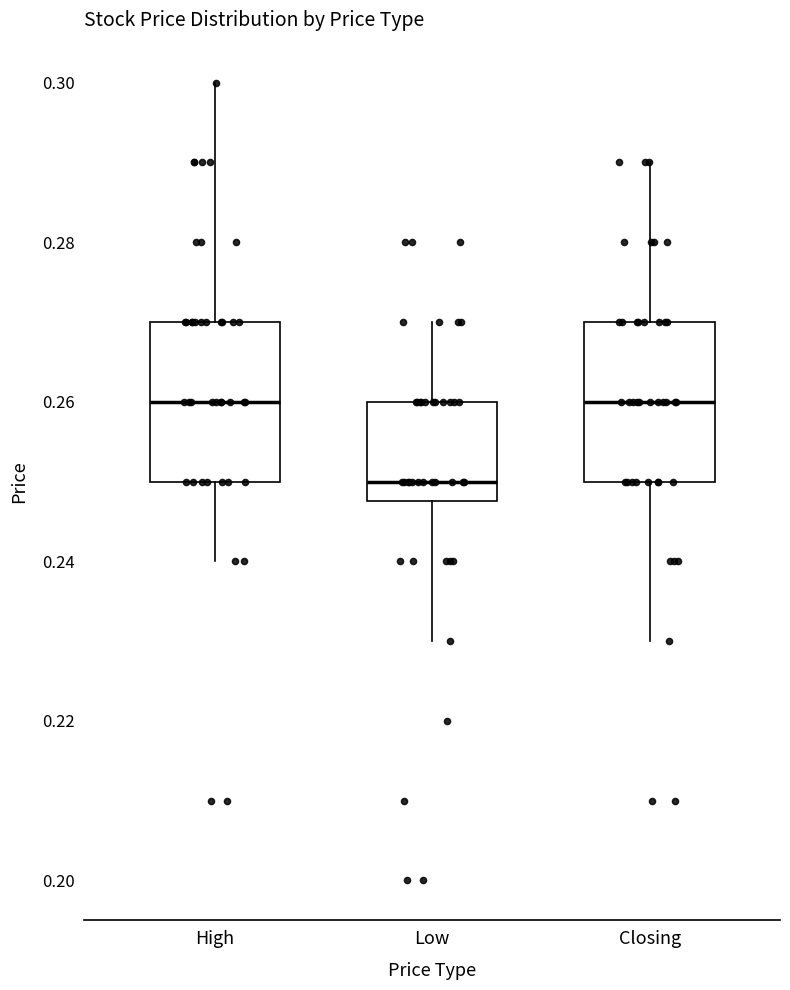

Reading left to right, read every box against the y-axis: the position of its median line, the range the box covers, and the ends of its whiskers. The values are not printed on the chart, so give them approximately, as read against the axis.

High: median 0.260, box 0.250 to 0.270, whiskers 0.240 to 0.300
Low: median 0.250, box 0.248 to 0.260, whiskers 0.230 to 0.270
Closing: median 0.260, box 0.250 to 0.270, whiskers 0.230 to 0.290